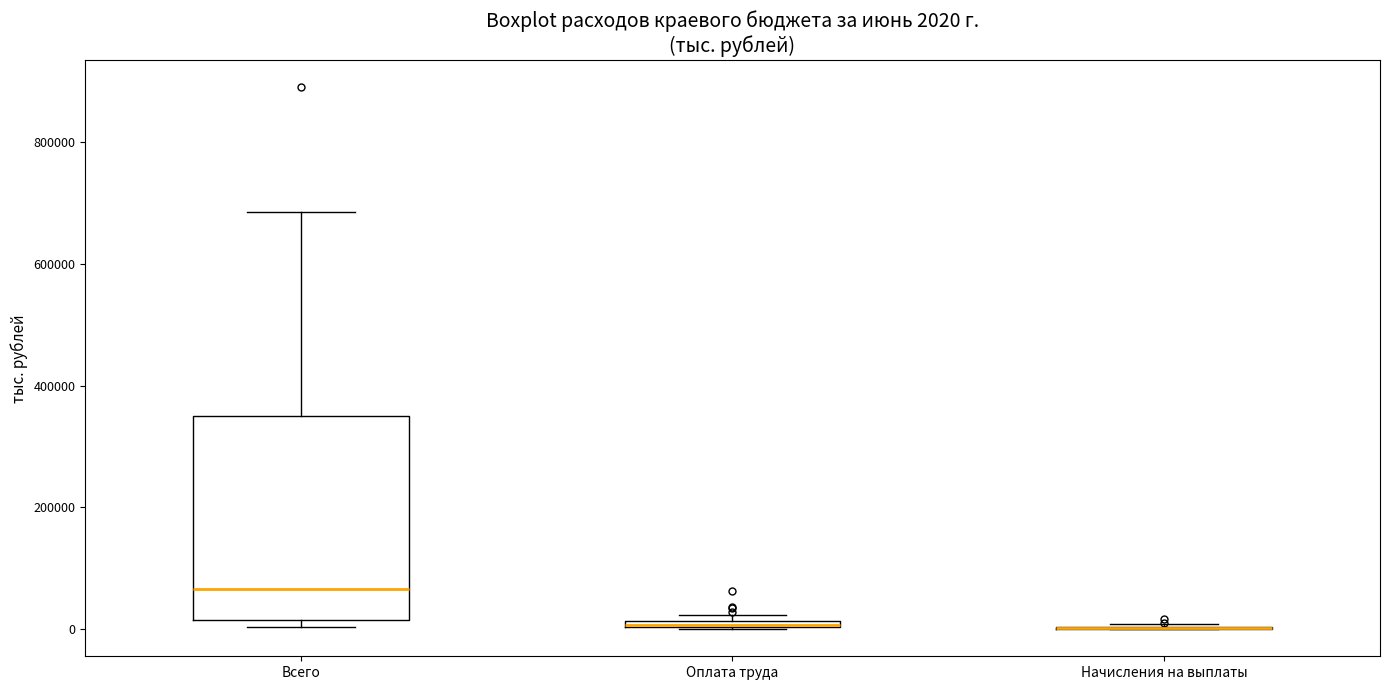

Comparing the boxes themselves (not the whiskers), which one is the tallest?

Всего